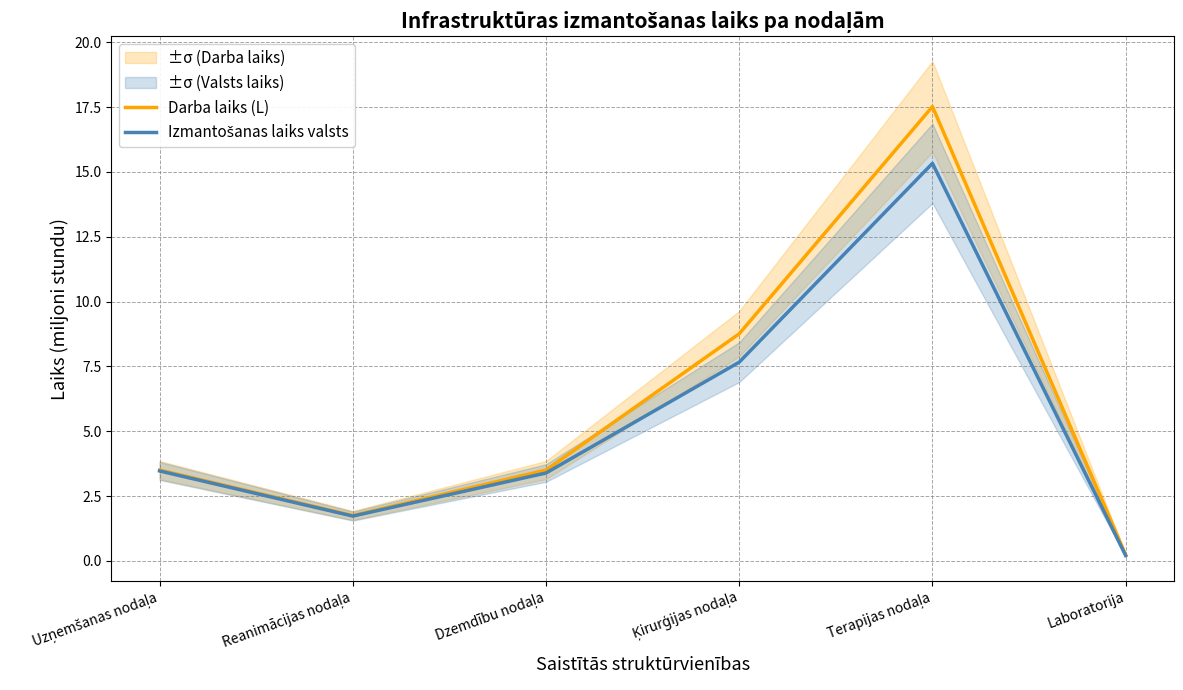

How many data points in Izmantošanas laiks valsts are above 3?

4